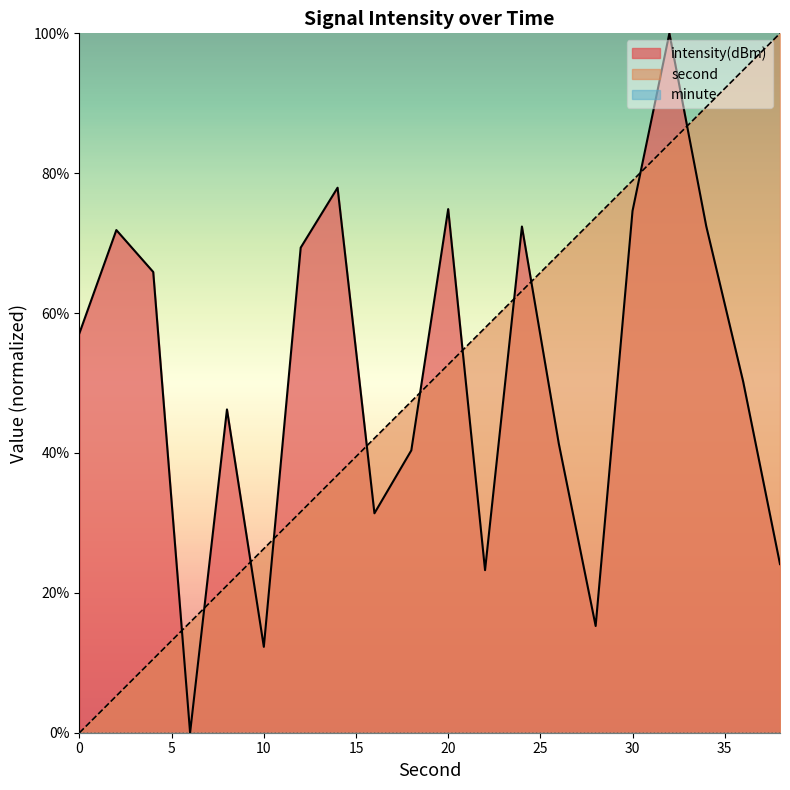

Reading right to left, list all the values displayed in this chart.

second: 38=100.0	36=94.7	34=89.5	32=84.2	30=78.9	28=73.7	26=68.4	24=63.2	22=57.9	20=52.6	18=47.4	16=42.1	14=36.8	12=31.6	10=26.3	8=21.1	6=15.8	4=10.5	2=5.3	0=0.0
intensity: 38=24.1	36=50.2	34=72.4	32=100.0	30=74.6	28=15.3	26=41.3	24=72.4	22=23.2	20=74.9	18=40.4	16=31.4	14=77.9	12=69.4	10=12.3	8=46.2	6=0.0	4=65.9	2=71.9	0=57.1